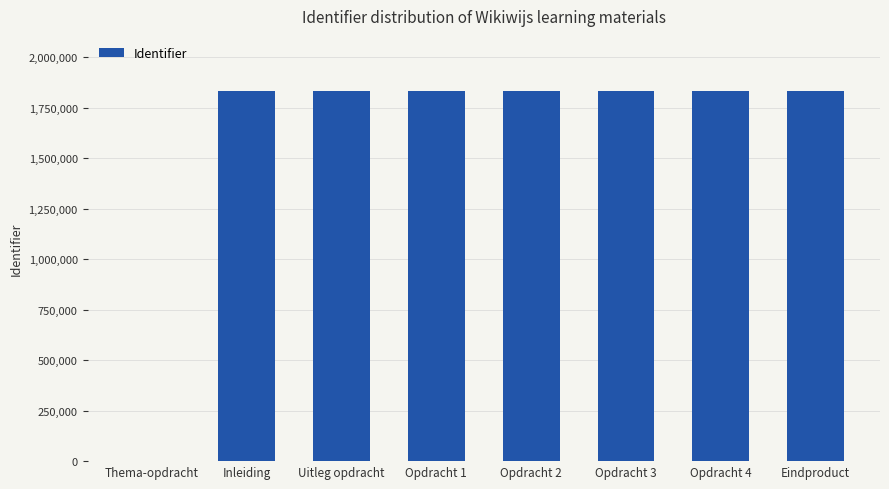

Is it true that the value at Eindproduct is 1831616?

True